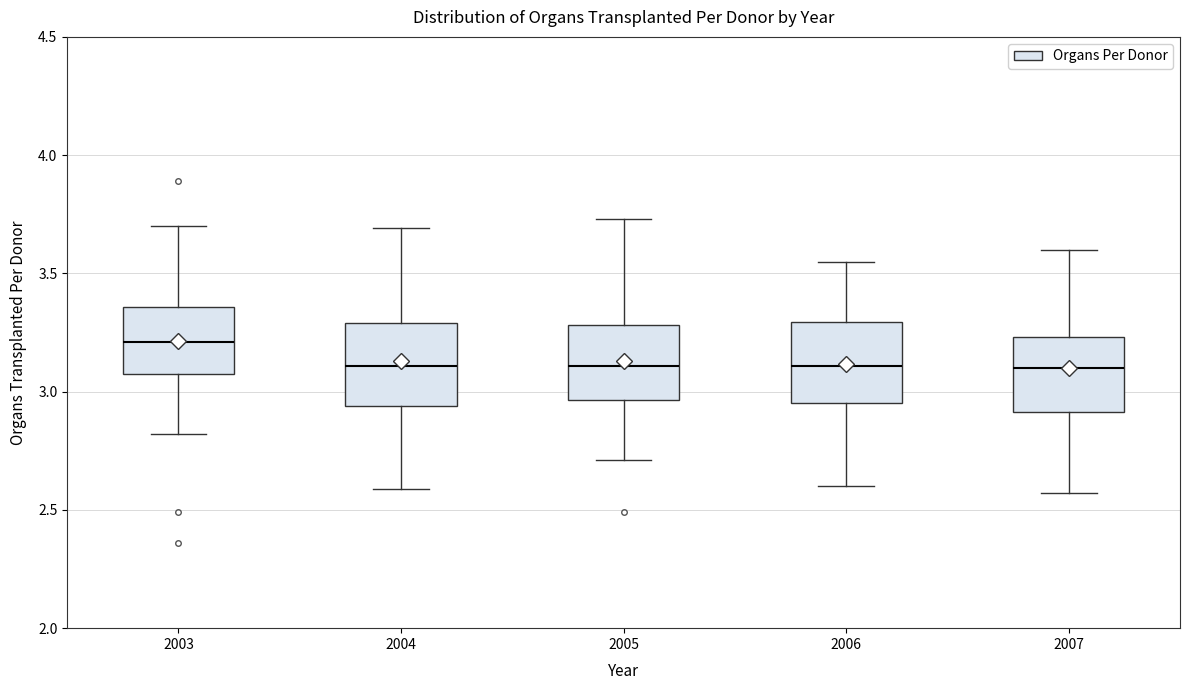

Where does the upper whisker of the box at x = 2003 end on the y-axis? The values are not printed on the chart, so give them approximately, as read against the axis.

3.70